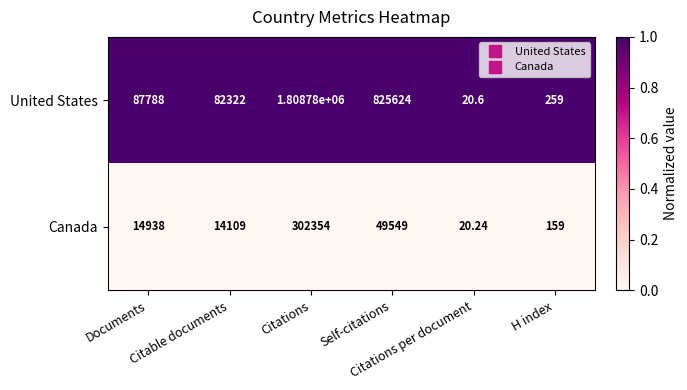

Rank the series by their maximum value, from lowest to highest.

Canada, United States